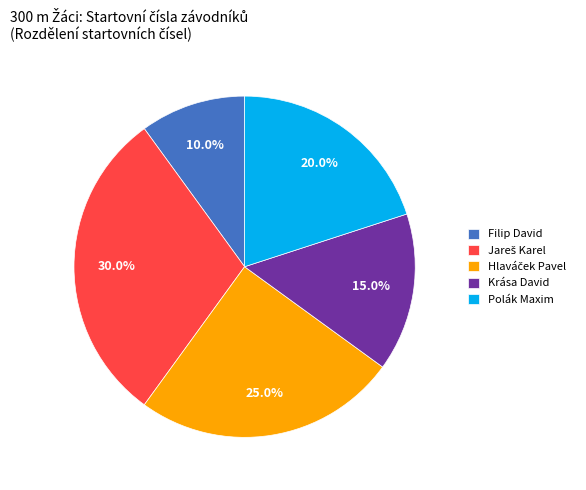

Does Filip David represent more than half of the total?

No